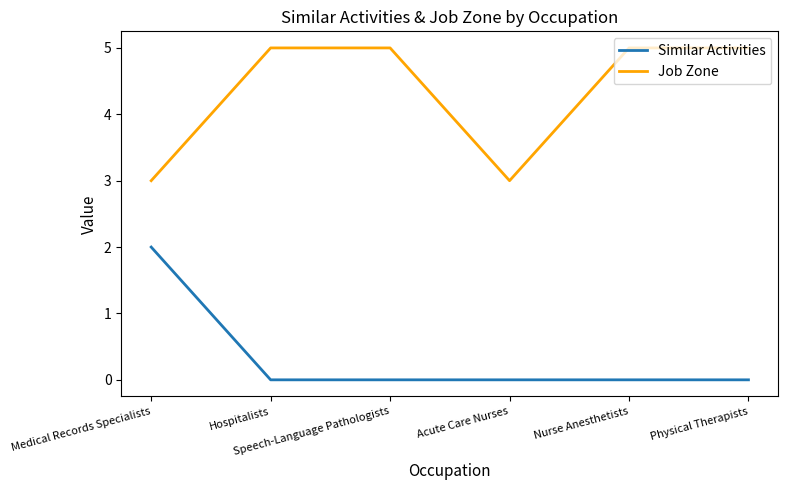

Which series has the largest total across all categories?

Job Zone